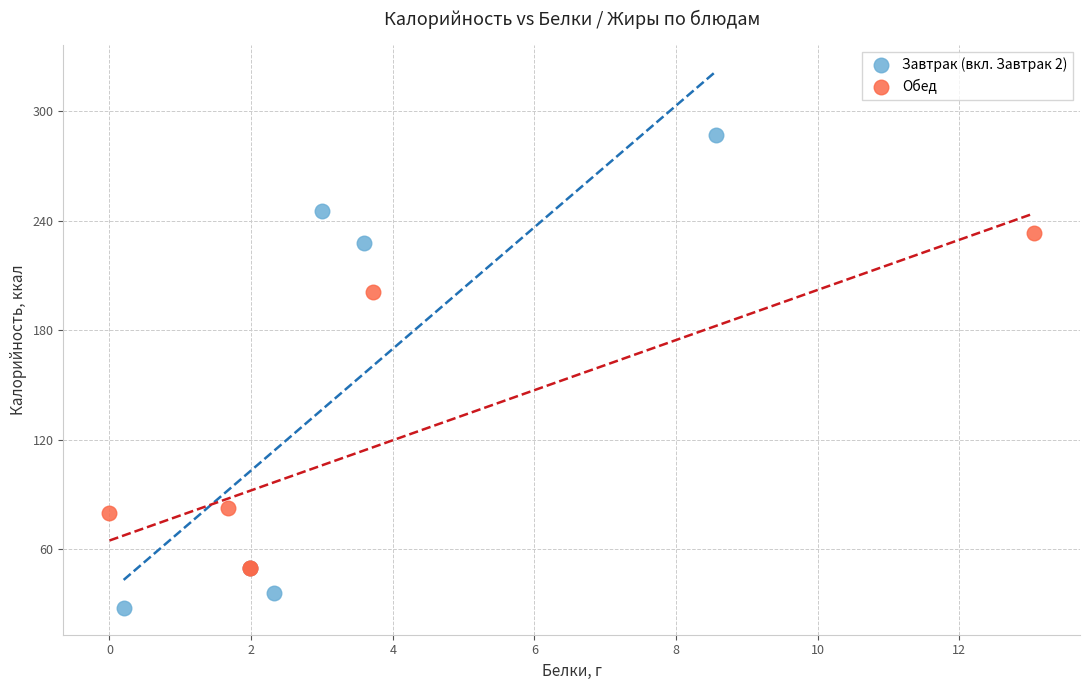

Which series contains the lowest Y value?

Завтрак (вкл. Завтрак 2)